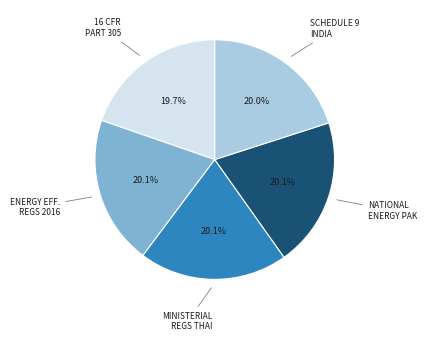

Is the sum of SCHEDULE 9 INDIA and MINISTERIAL REGS THAI greater than half?

No